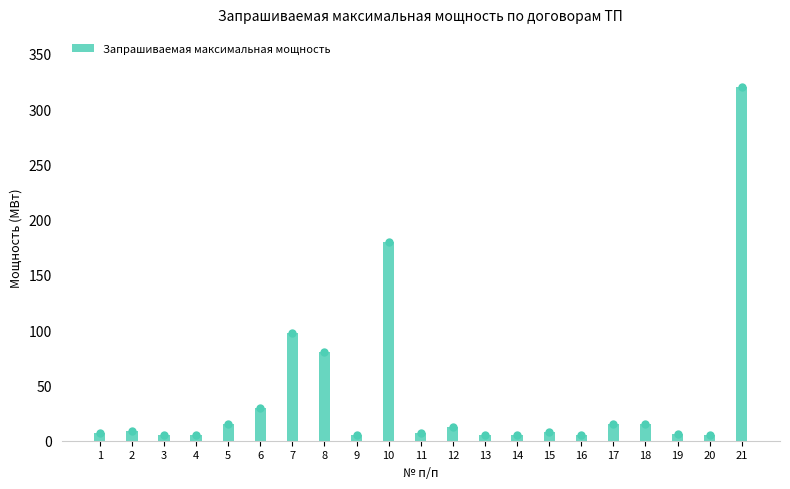

What is the value of the 8th bar from the left?

80.0